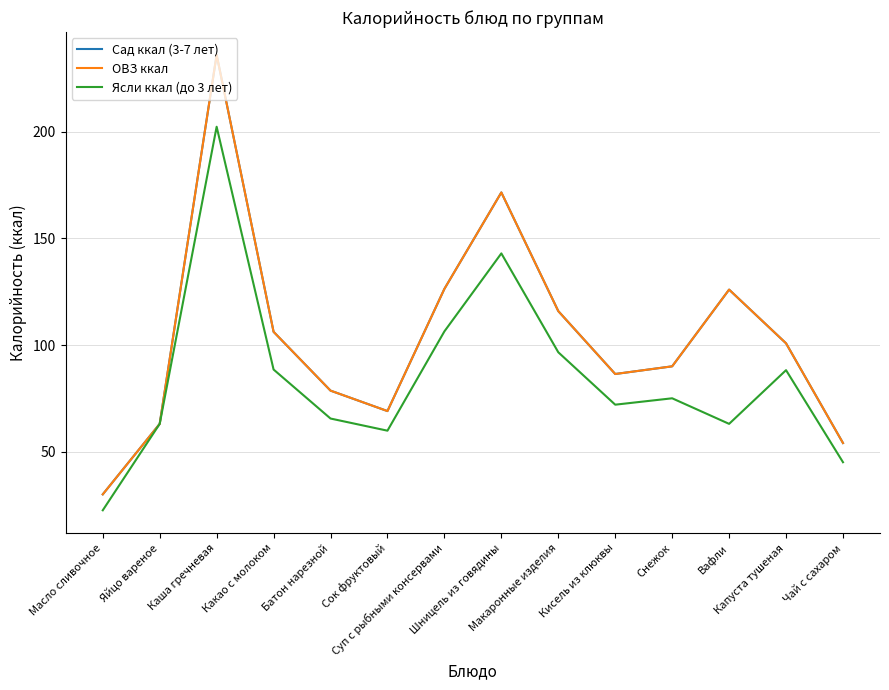

True or false: Ясли ккал (до 3 лет) has more than 2 points higher than both neighbors.

True